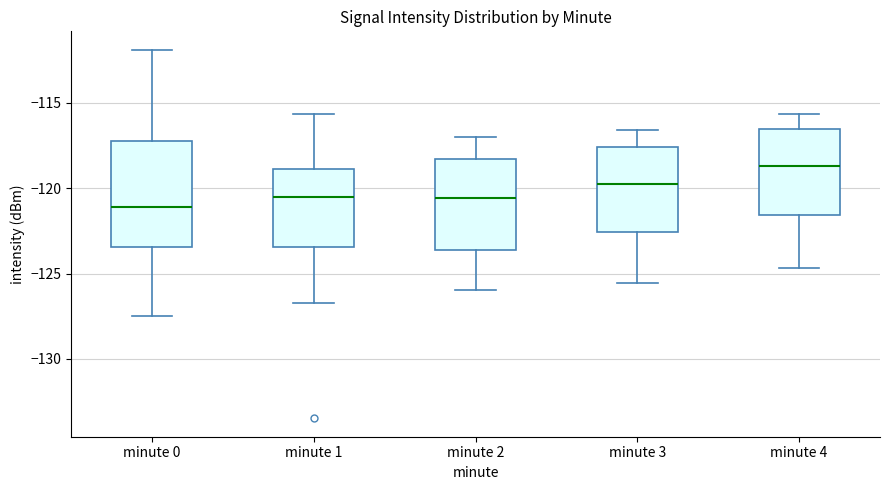

Where does the median line of the box for minute 3 sit on the y-axis? The values are not printed on the chart, so give them approximately, as read against the axis.

-119.5